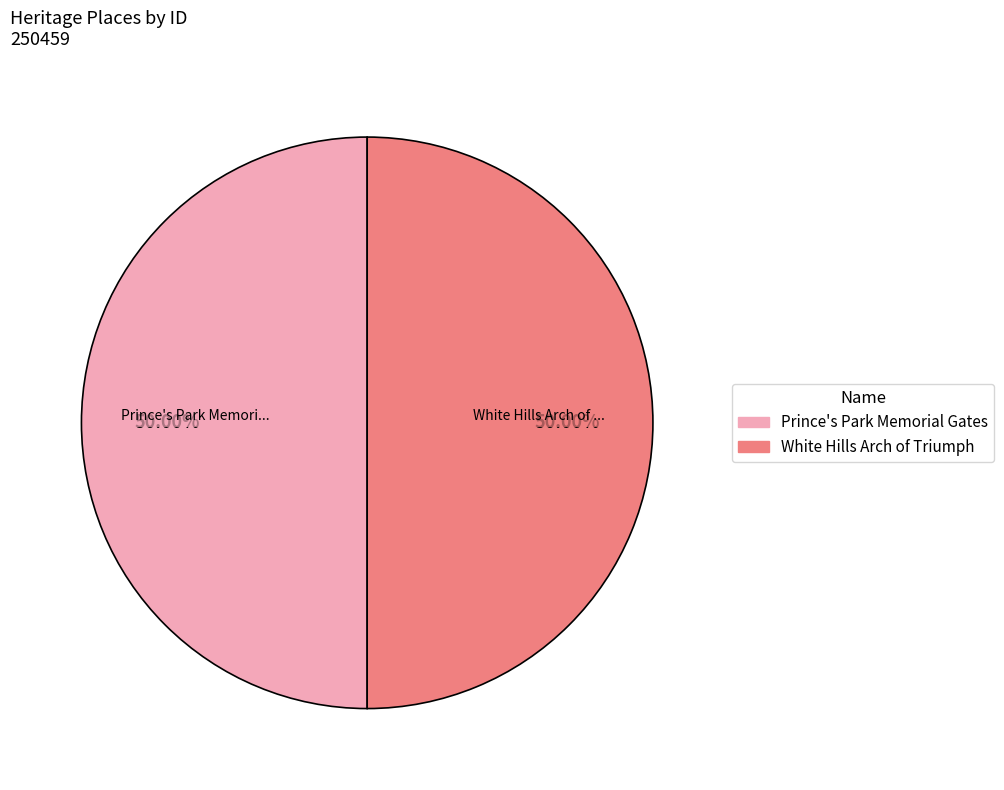

Approximately how many times larger is the value at Prince's Park Memorial Gates compared to White Hills Arch of Triumph?

1.0